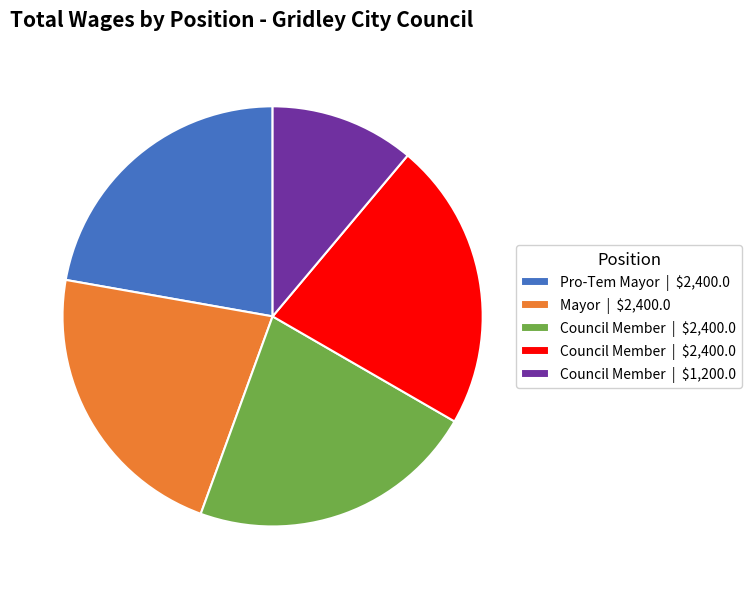

Is there any slice that represents more than half of the pie?

No